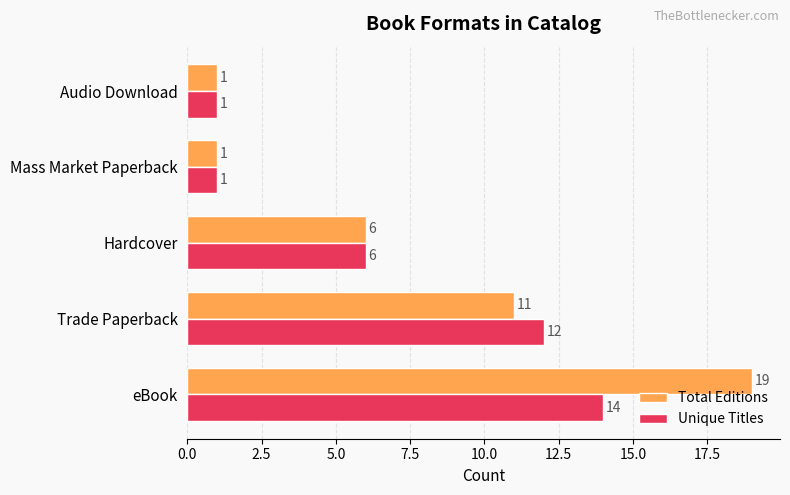

Is it true that Total Editions equals 1 at Mass Market Paperback?

True